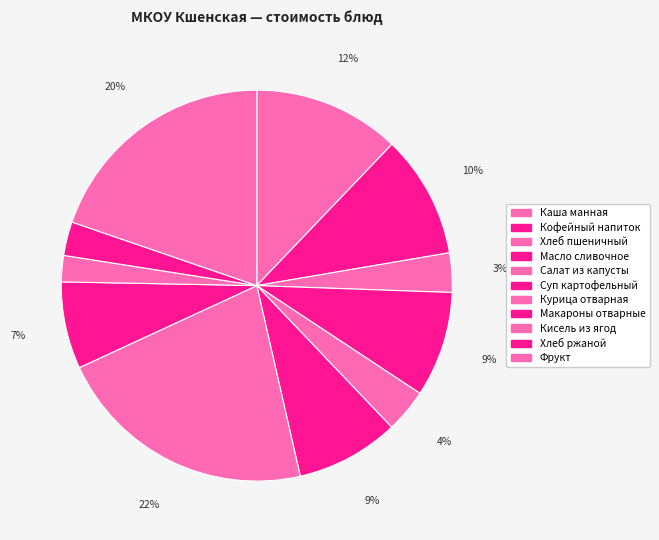

Count the number of slices in the pie.

11